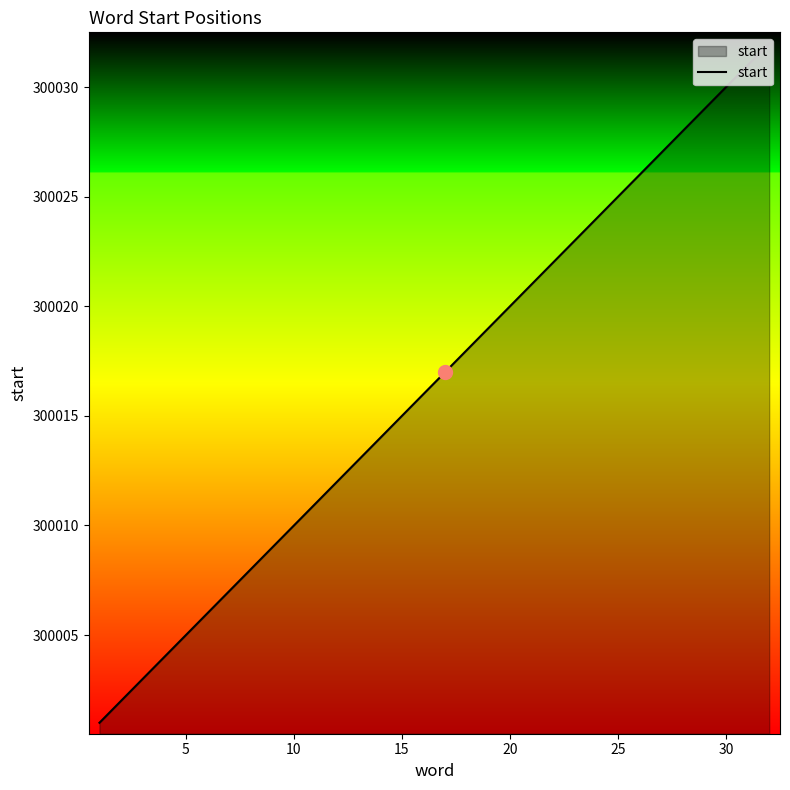

What is the maximum value shown in the chart?

300032